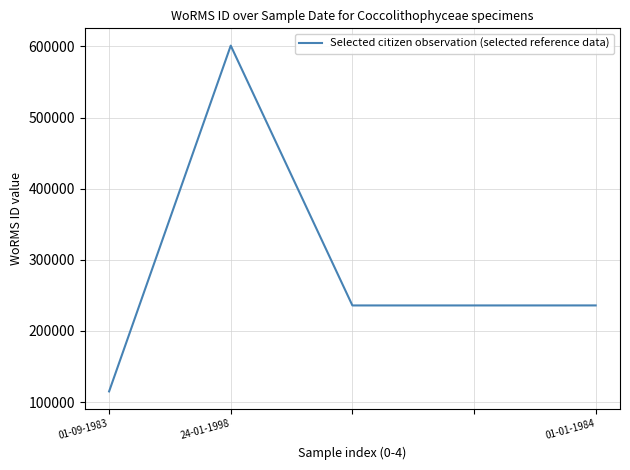

What is the difference between the maximum and minimum values?

486061